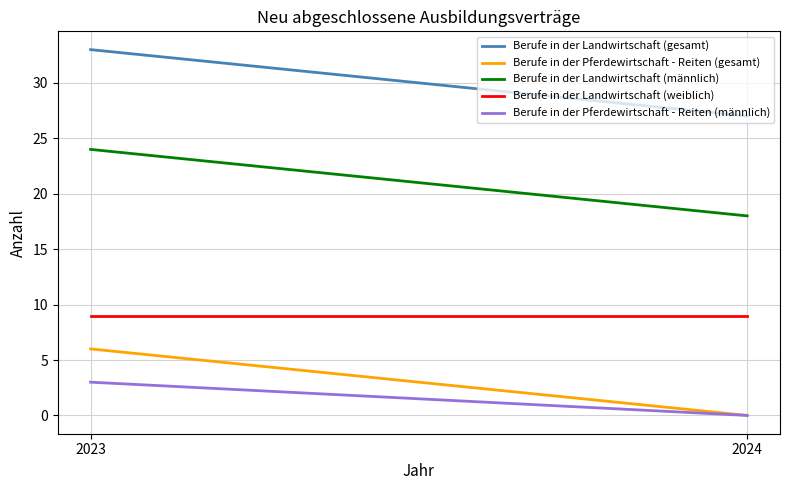

Which series has the largest range (max minus min)?

Berufe in der Landwirtschaft (gesamt)